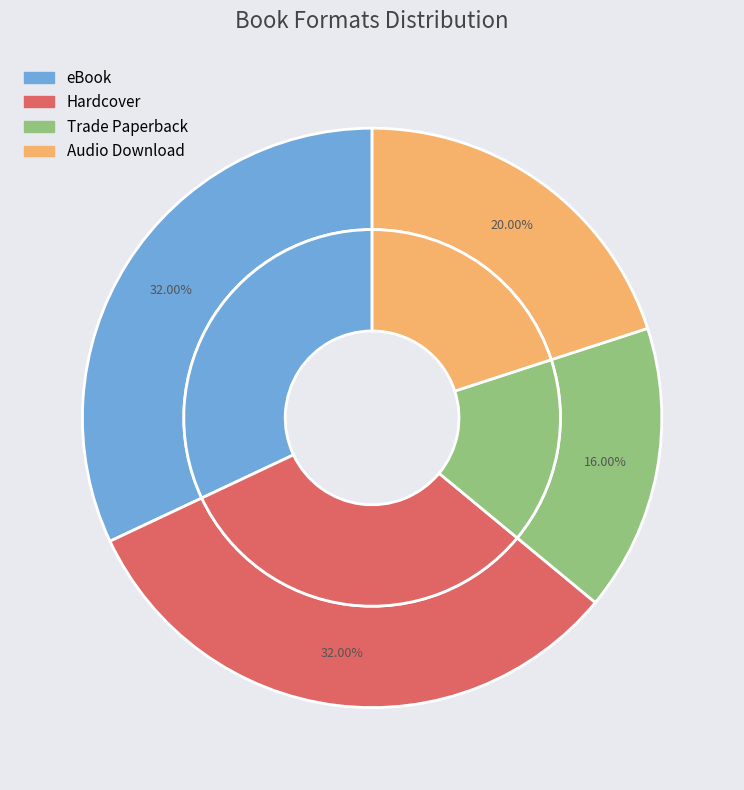

What percentage is the Trade Paperback slice, to the nearest percent?

16%